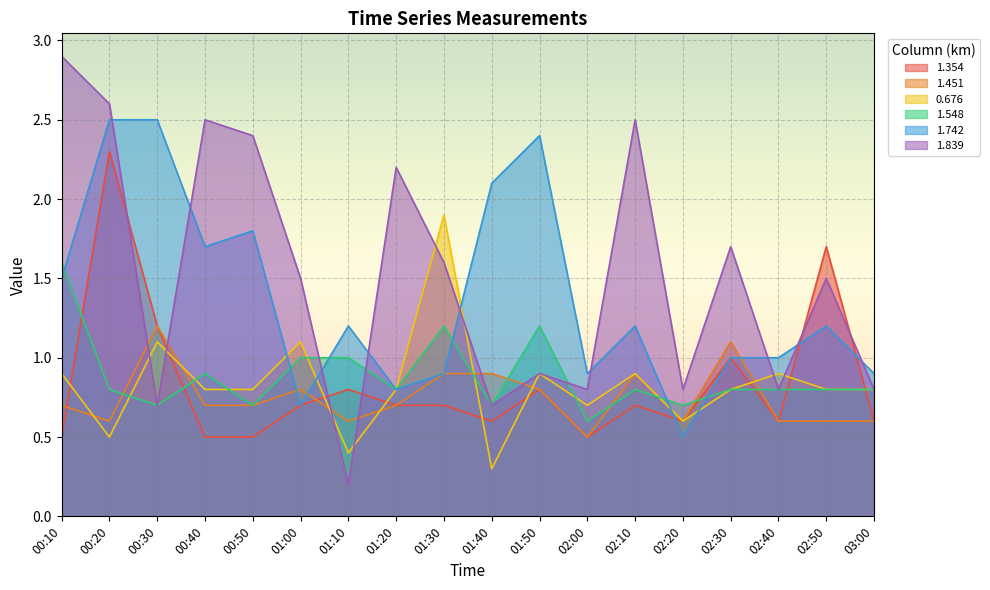

At which category is the sum across all series the highest?

00:20